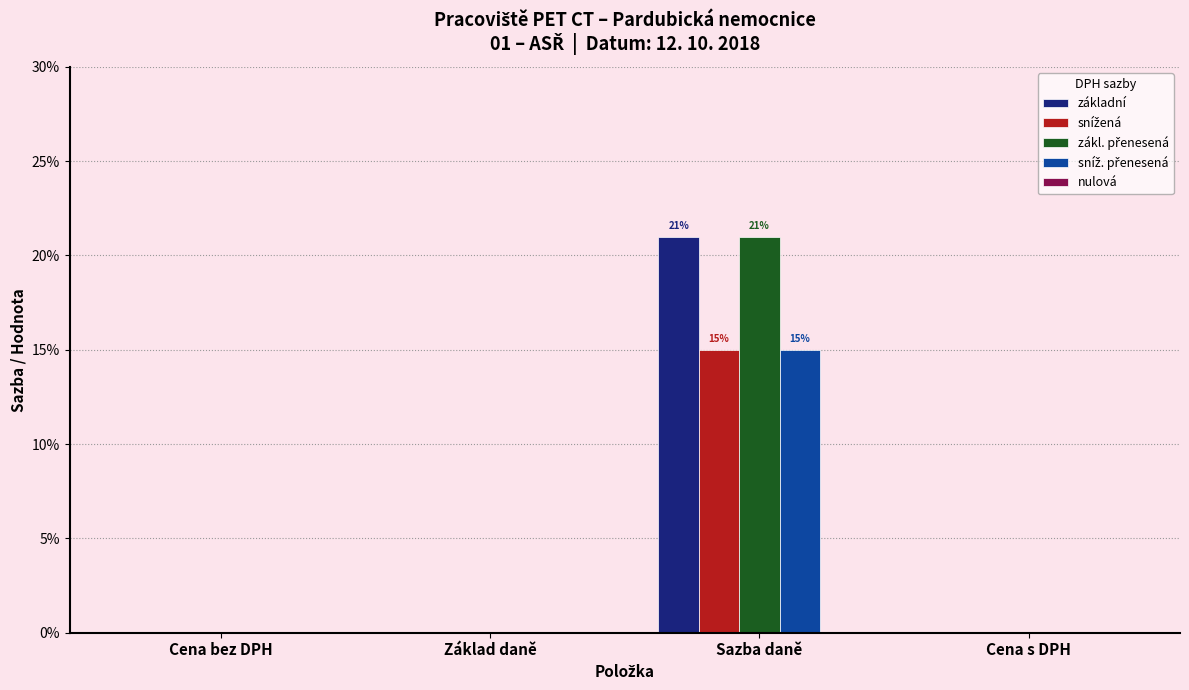

Reading right to left, what are all the values shown in this chart?

základní: Cena s DPH=0.0	Sazba daně=0.2	Základ daně=0.0	Cena bez DPH=0.0
snížená: Cena s DPH=0.0	Sazba daně=0.1	Základ daně=0.0	Cena bez DPH=0.0
zákl. přenesená: Cena s DPH=0.0	Sazba daně=0.2	Základ daně=0.0	Cena bez DPH=0.0
sníž. přenesená: Cena s DPH=0.0	Sazba daně=0.1	Základ daně=0.0	Cena bez DPH=0.0
nulová: Cena s DPH=0.0	Sazba daně=0.0	Základ daně=0.0	Cena bez DPH=0.0